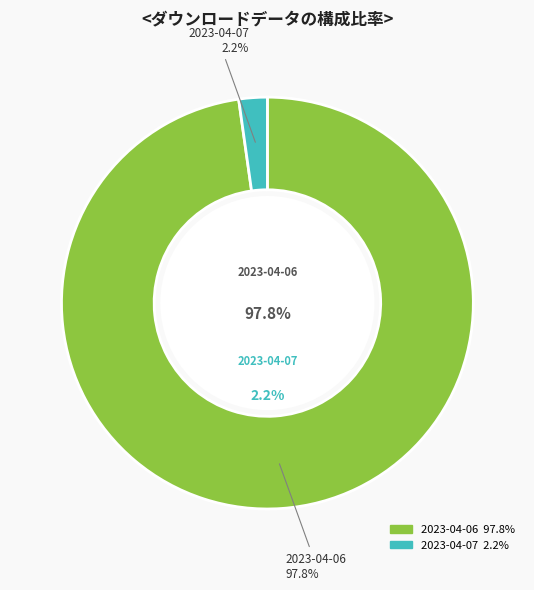

What is the largest slice in the pie chart?

2023-04-06